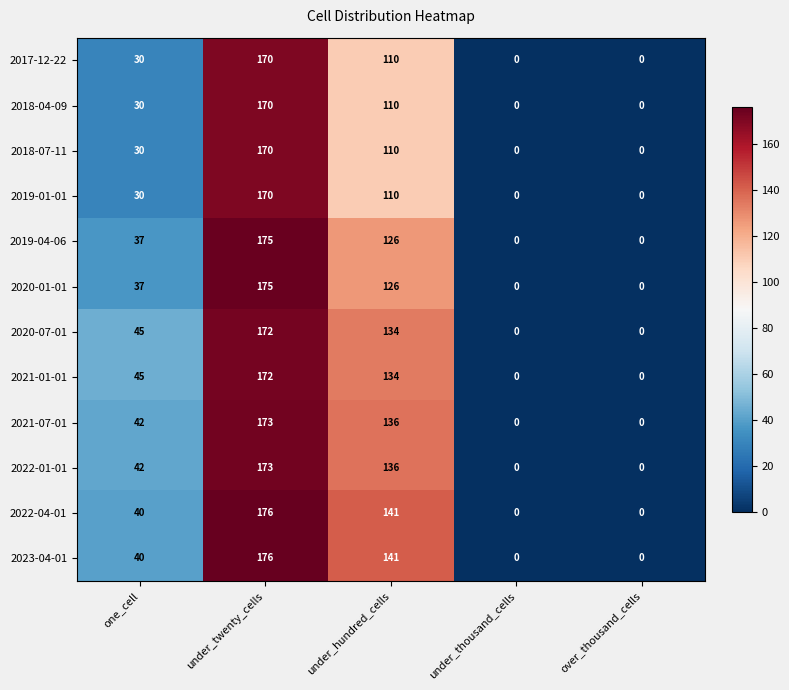

Count the 2020-07-01 values in the range 0 to 134.

4